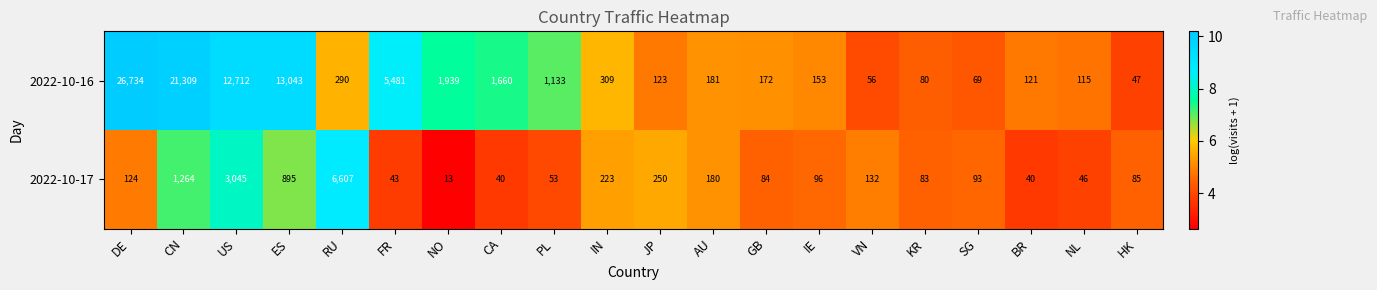

Read the 2022-10-16 value at US, to the nearest 100.

12700